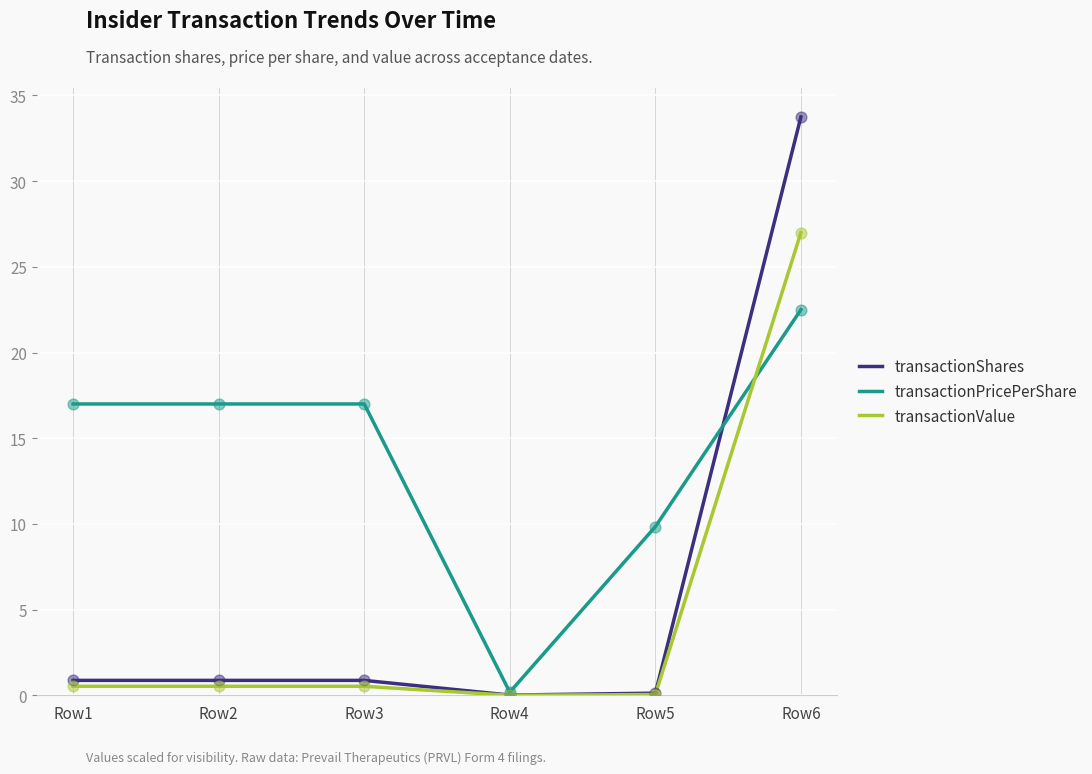

At how many categories does at least one series exceed 30?

1